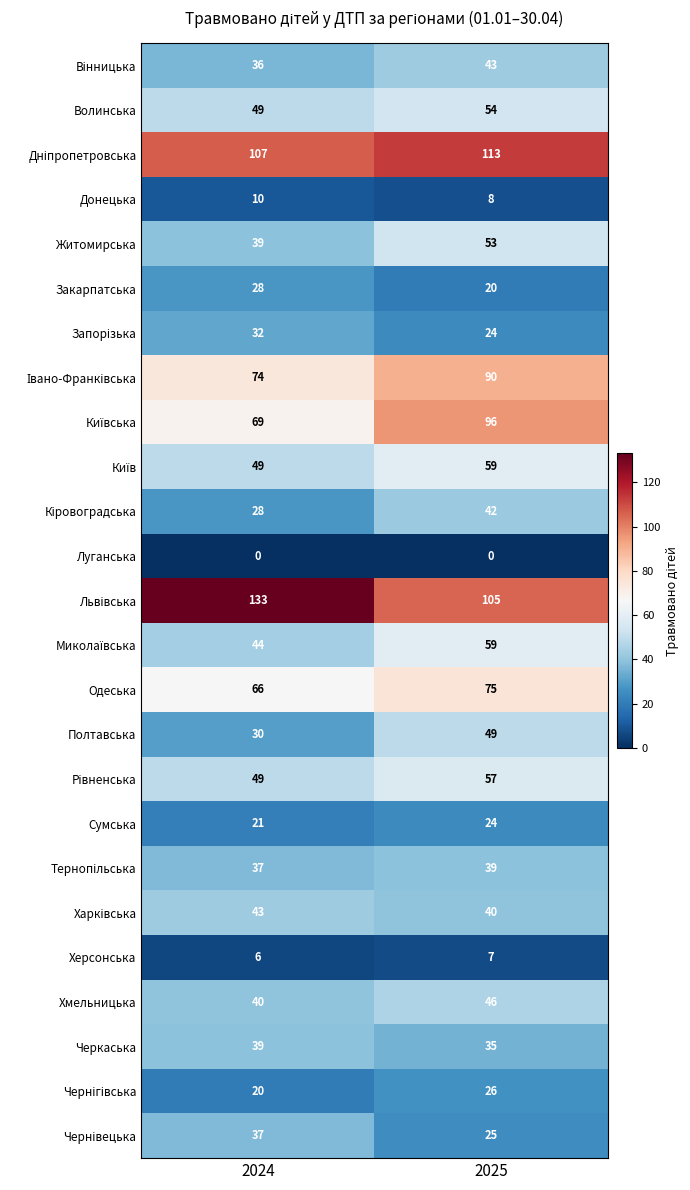

What is the lowest value of the Житомирська series?

39